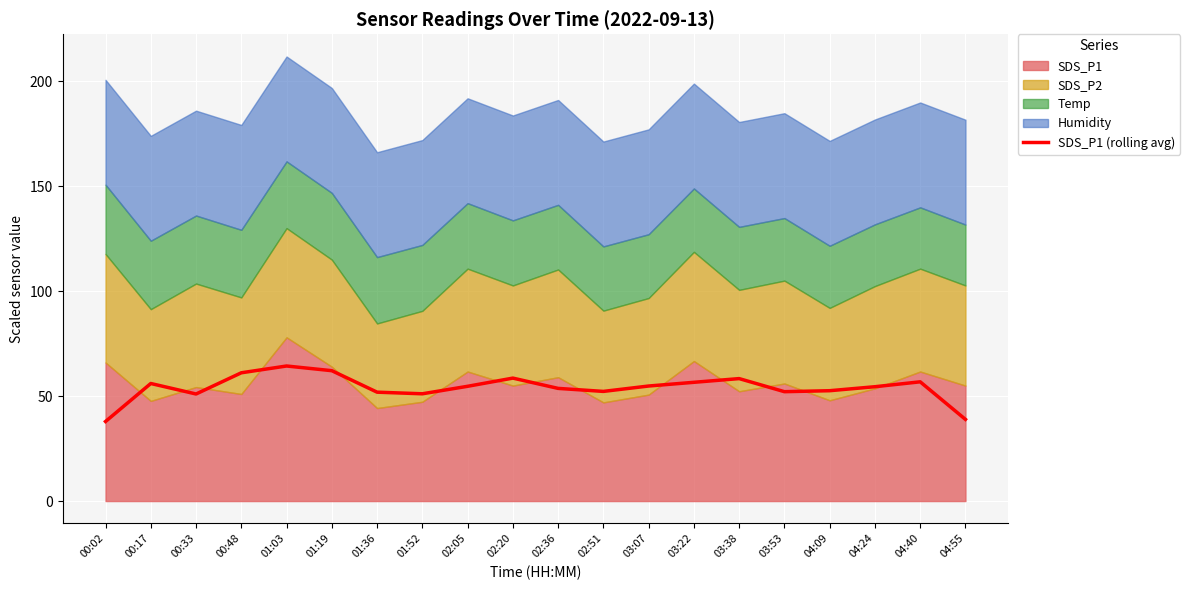

Reading left to right, what are all the values shown in this chart?

37.9	56.0	51.0	61.1	64.3	62.1	51.9	51.1	54.7	58.6	53.7	52.2	54.8	56.6	58.3	52.1	52.6	54.5	56.8	38.9